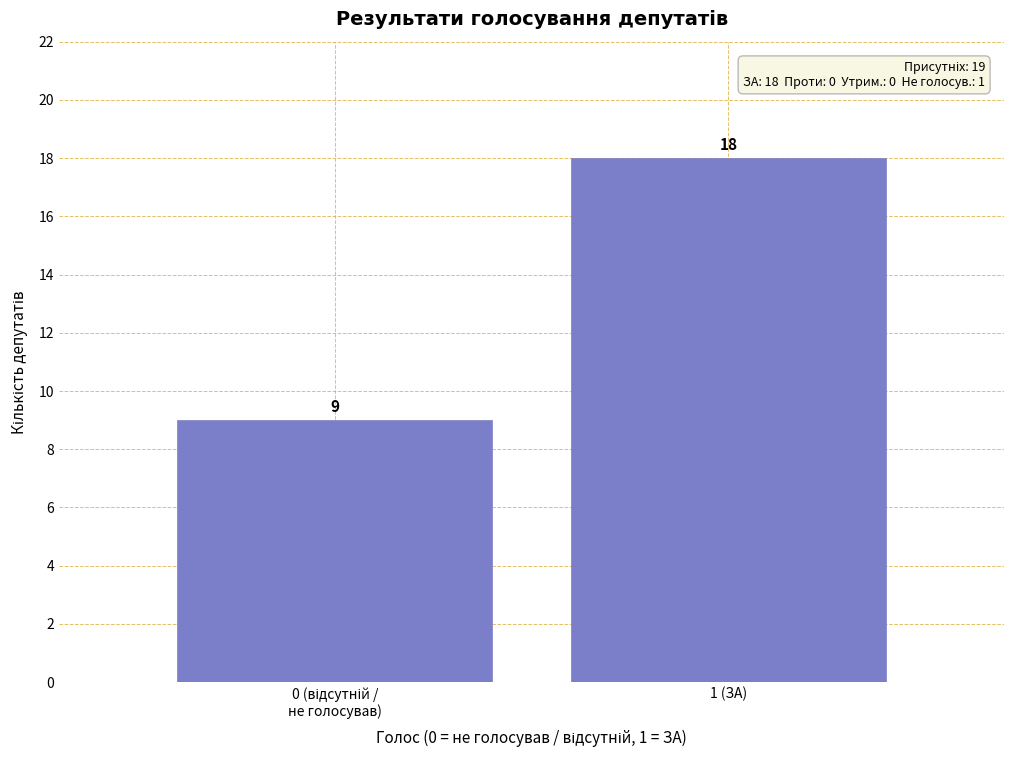

Reading right to left, transcribe all the data shown in this chart.

18	9